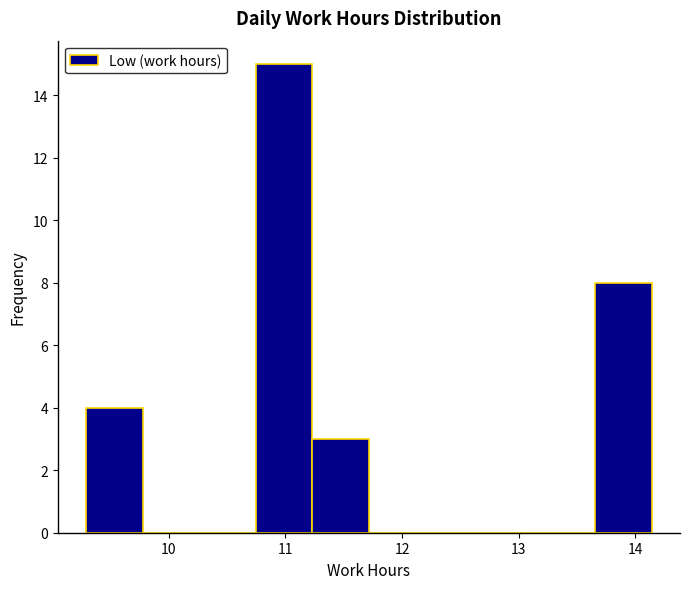

How tall is the bar that spans 13.7 to 14.1 on the x-axis? Neither the bar edges nor the heights are printed on the chart, so give them approximately, as read against the axes.

8